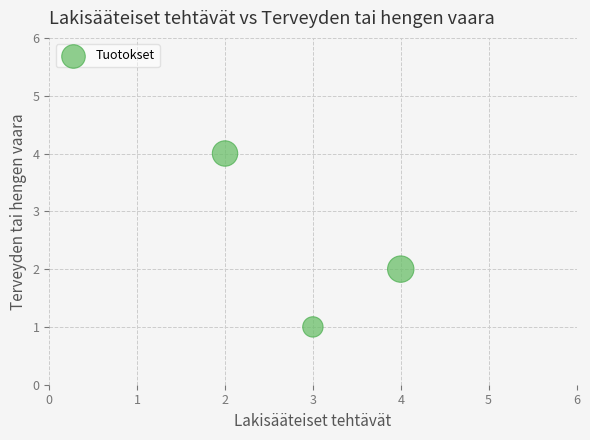

What is the average X value?

3